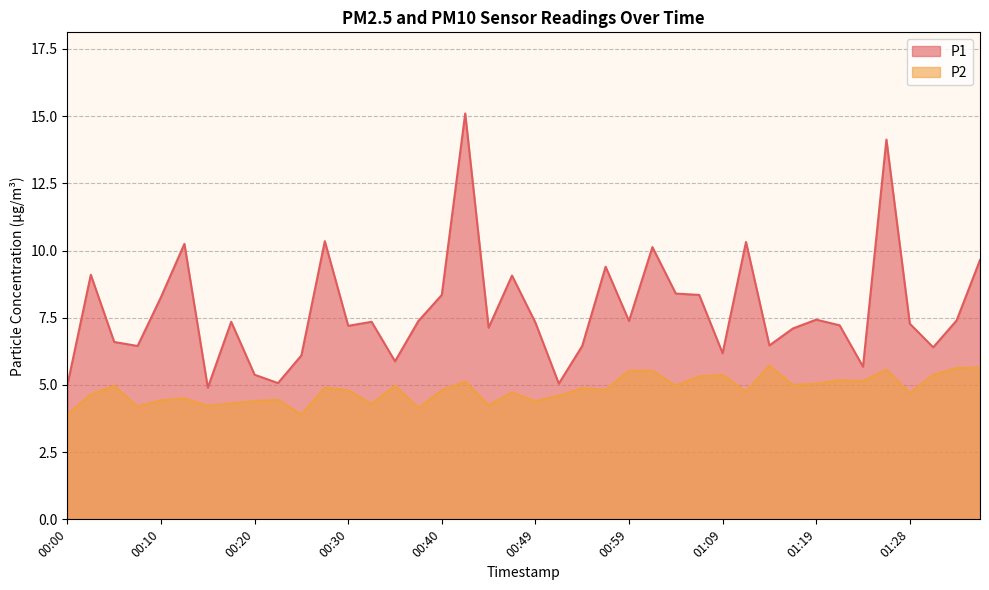

Rank the categories by P2 value from highest to lowest.

01:14, 01:36, 01:33, 01:26, 00:59, 01:02, 01:09, 01:31, 01:06, 01:21, 01:24, 00:42, 01:19, 01:16, 00:05, 00:35, 01:04, 00:27, 00:54, 00:57, 00:30, 00:40, 01:11, 00:47, 01:28, 00:03, 00:52, 00:13, 00:22, 00:10, 00:20, 00:49, 00:17, 00:32, 00:45, 00:15, 00:08, 00:37, 00:00, 00:25